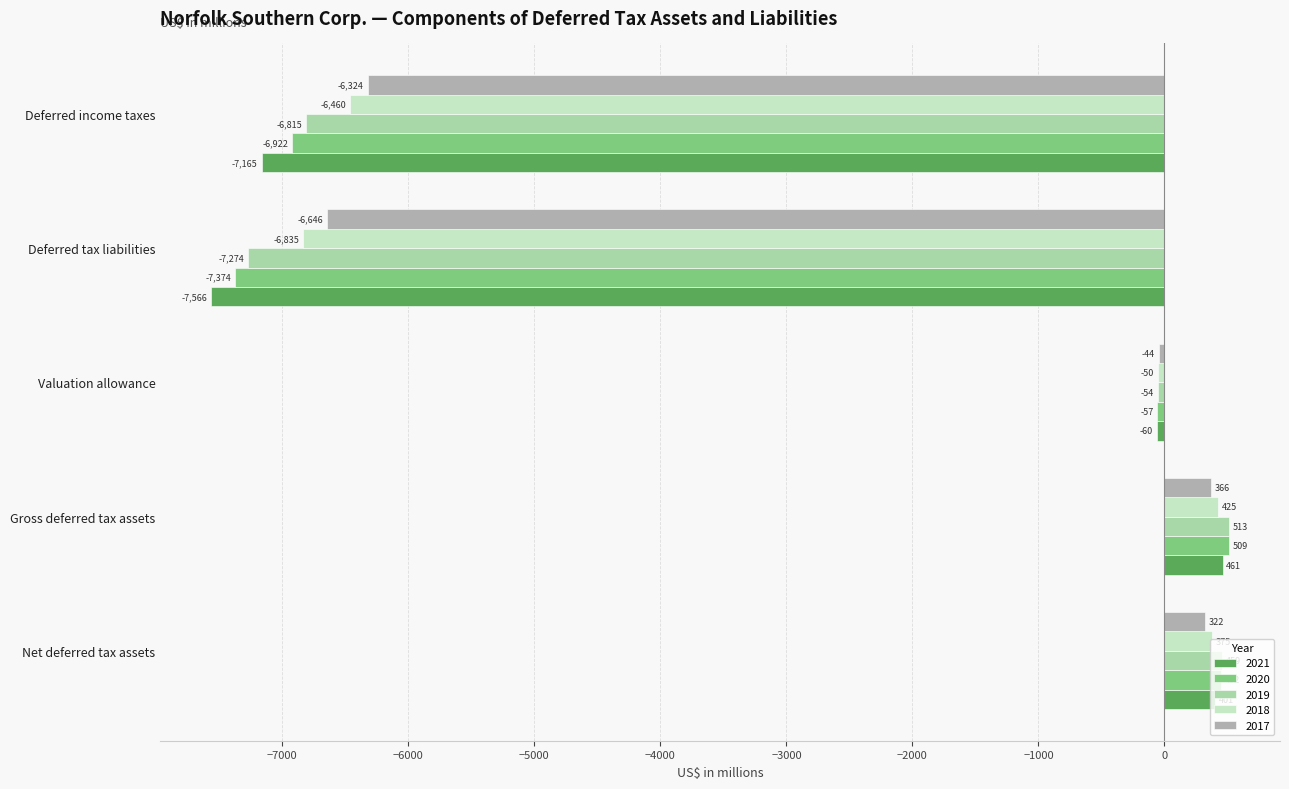

At which label is 2017 closest to -3140?

Valuation allowance